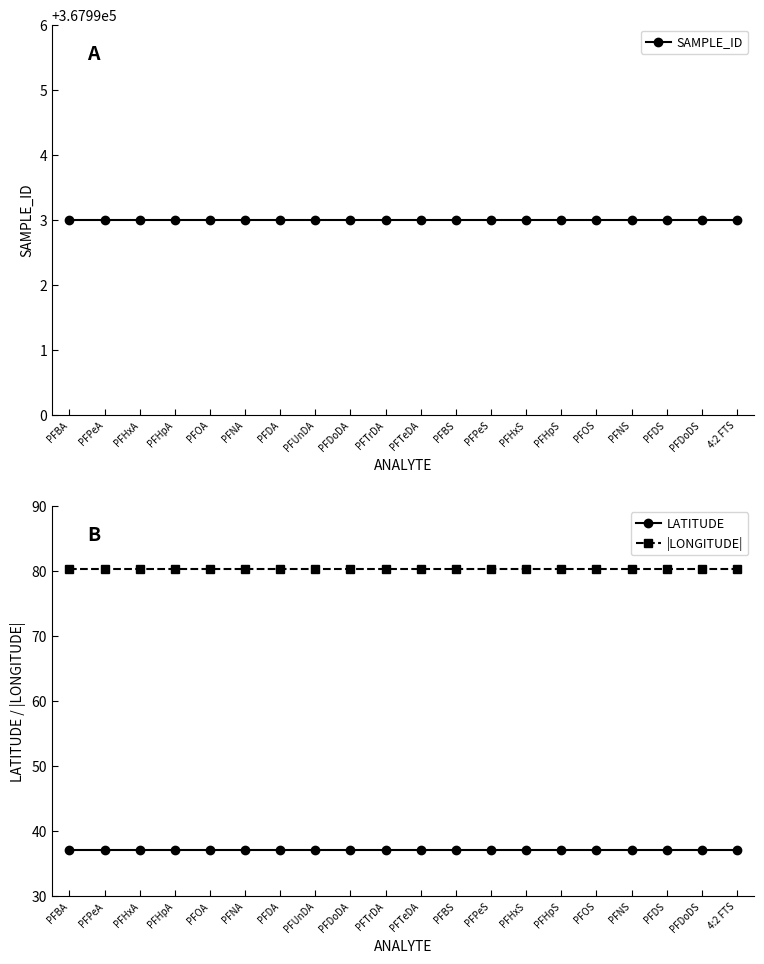

What is the label of the 1st point from the left?

PFBA